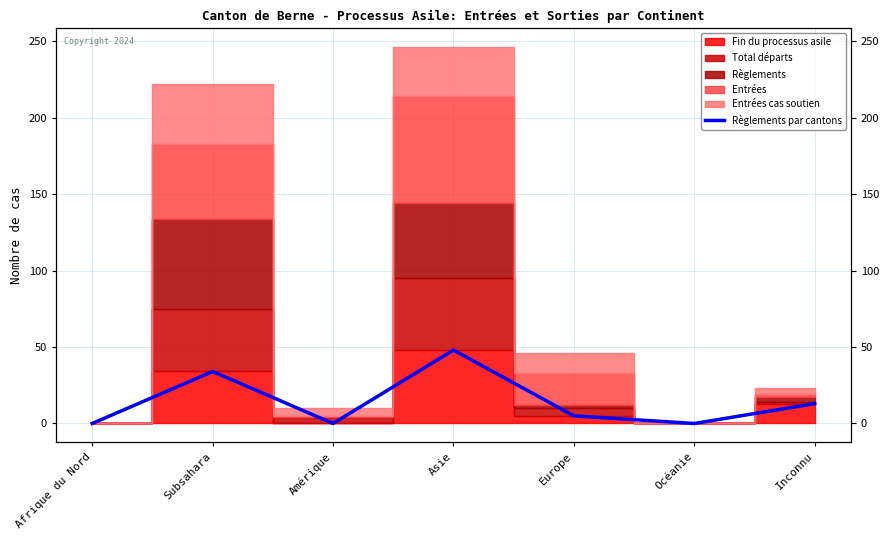

What is the change in value from Afrique du Nord to Asie?

+48